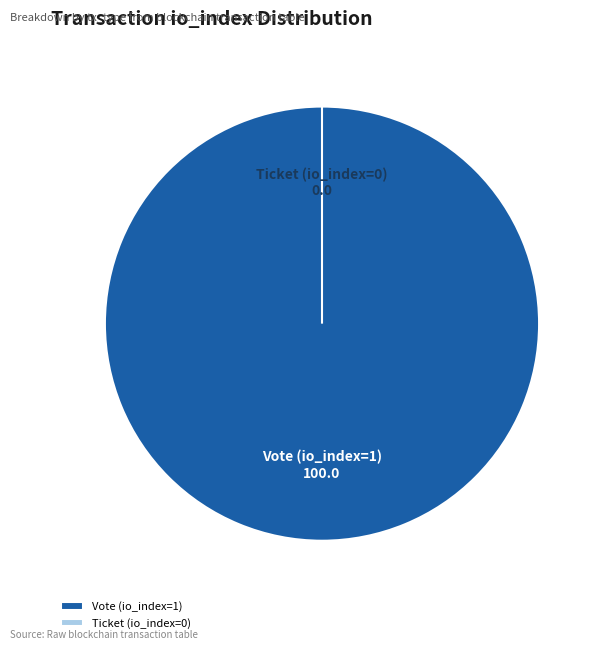

The Ticket (io_index=0) slice represents 14% of the pie. True or false?

False